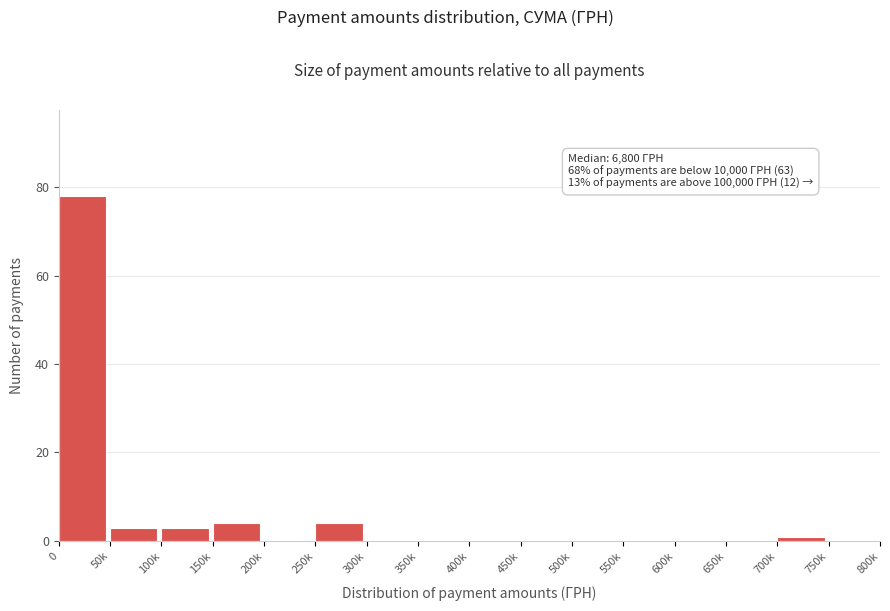

Reading left to right, what are all the values shown in this chart?

0=78	50k=3	100k=3	150k=4	200k=0	250k=4	300k=0	350k=0	400k=0	450k=0	500k=0	550k=0	600k=0	650k=0	700k=1	750k=0